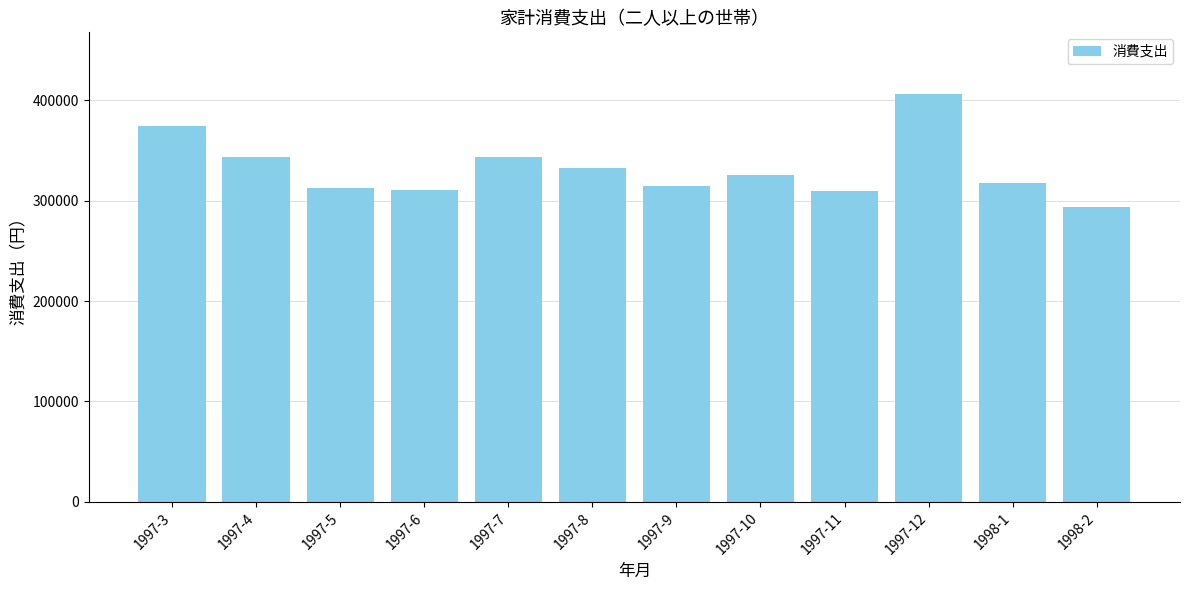

What is the approximate value at 1997-9?

314524